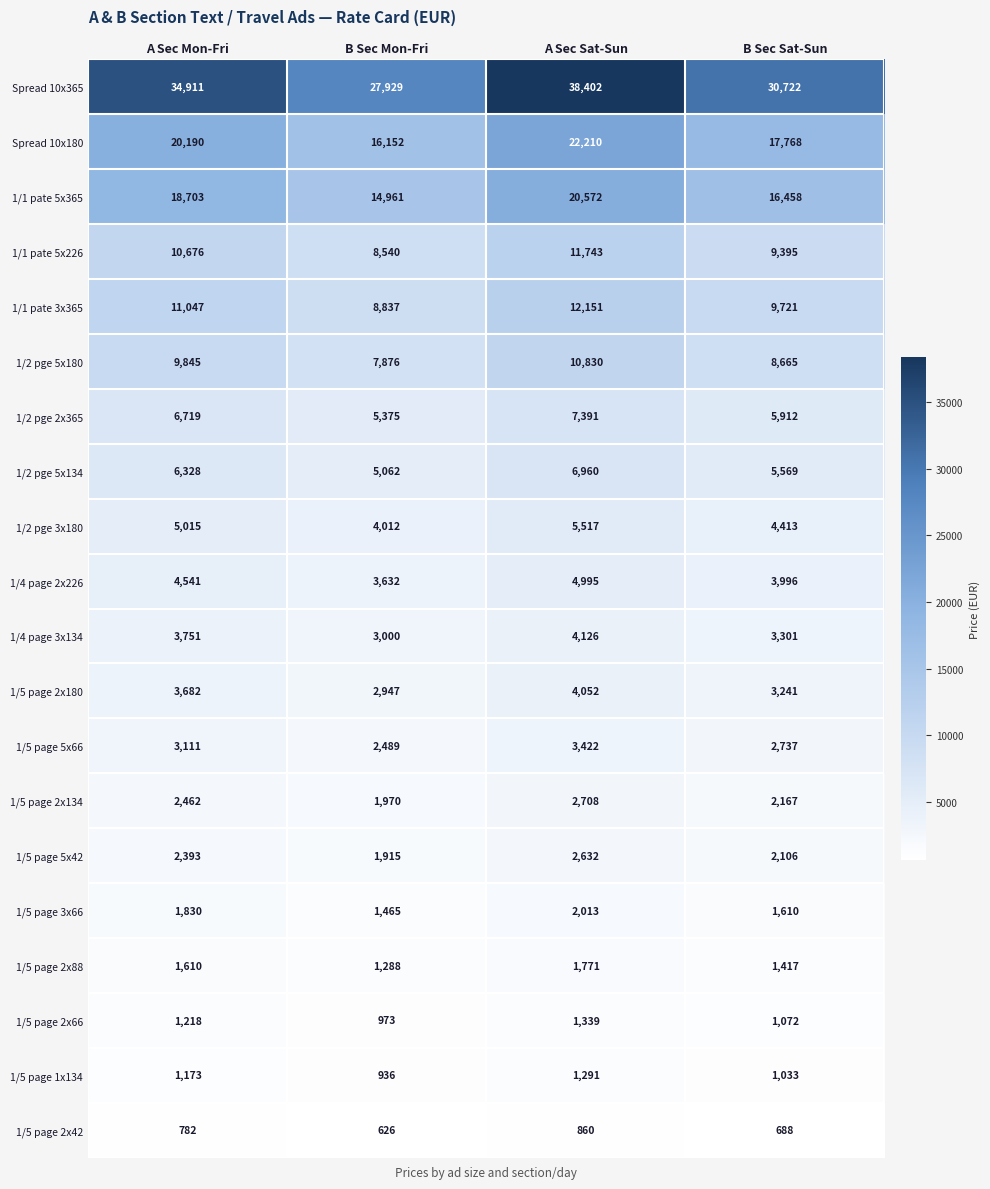

At A Sec Sat-Sun, list the series in order from largest to smallest.

Spread 10x365, Spread 10x180, 1/1 pate 5x365, 1/1 pate 3x365, 1/1 pate 5x226, 1/2 pge 5x180, 1/2 pge 2x365, 1/2 pge 5x134, 1/2 pge 3x180, 1/4 page 2x226, 1/4 page 3x134, 1/5 page 2x180, 1/5 page 5x66, 1/5 page 2x134, 1/5 page 5x42, 1/5 page 3x66, 1/5 page 2x88, 1/5 page 2x66, 1/5 page 1x134, 1/5 page 2x42